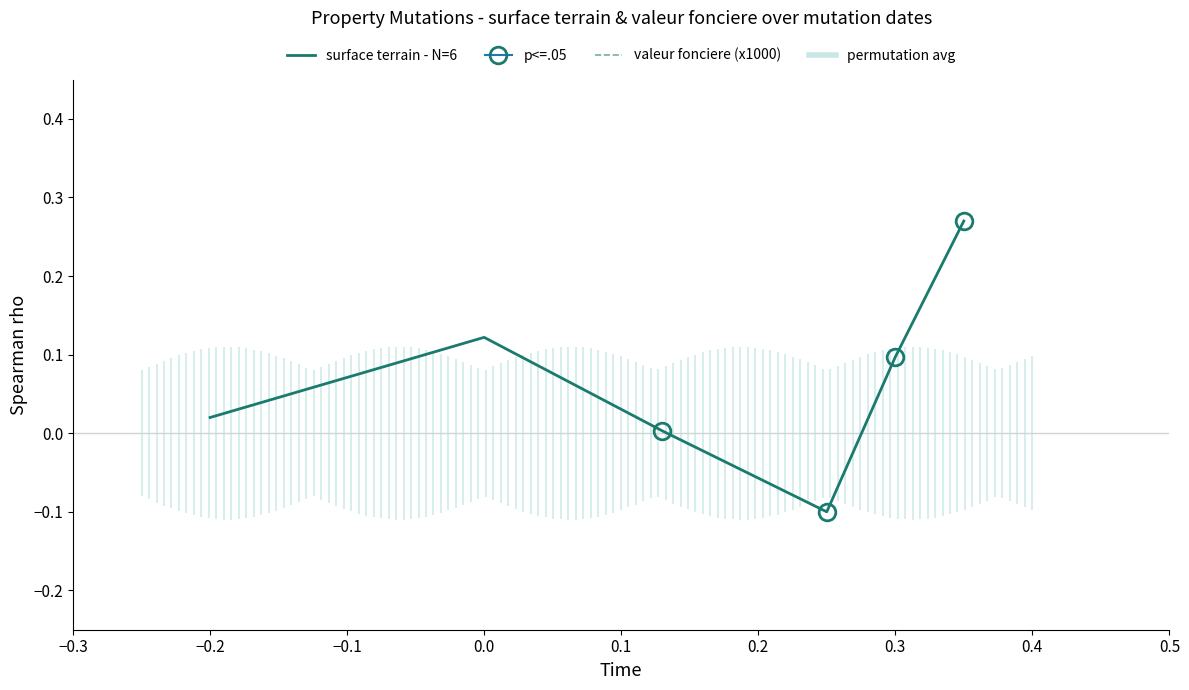

The value of valeur fonciere (x1000) at 0.2 is 240.0. True or false?

True